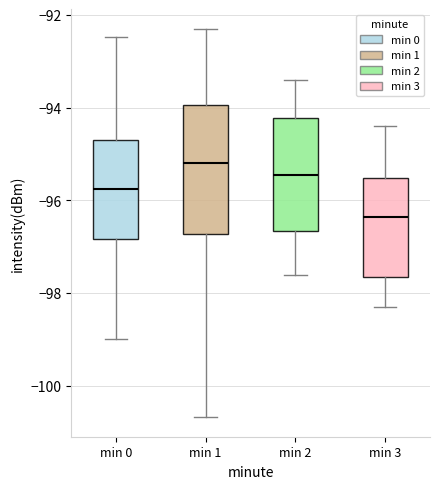

Reading left to right, read every box against the y-axis: the position of its median line, the range the box covers, and the ends of its whiskers. The values are not printed on the chart, so give them approximately, as read against the axis.

min 0: median -95.8, box -96.8 to -94.6, whiskers -99.0 to -92.4
min 1: median -95.2, box -96.8 to -94.0, whiskers -100.6 to -92.2
min 2: median -95.4, box -96.6 to -94.2, whiskers -97.6 to -93.4
min 3: median -96.4, box -97.6 to -95.6, whiskers -98.2 to -94.4